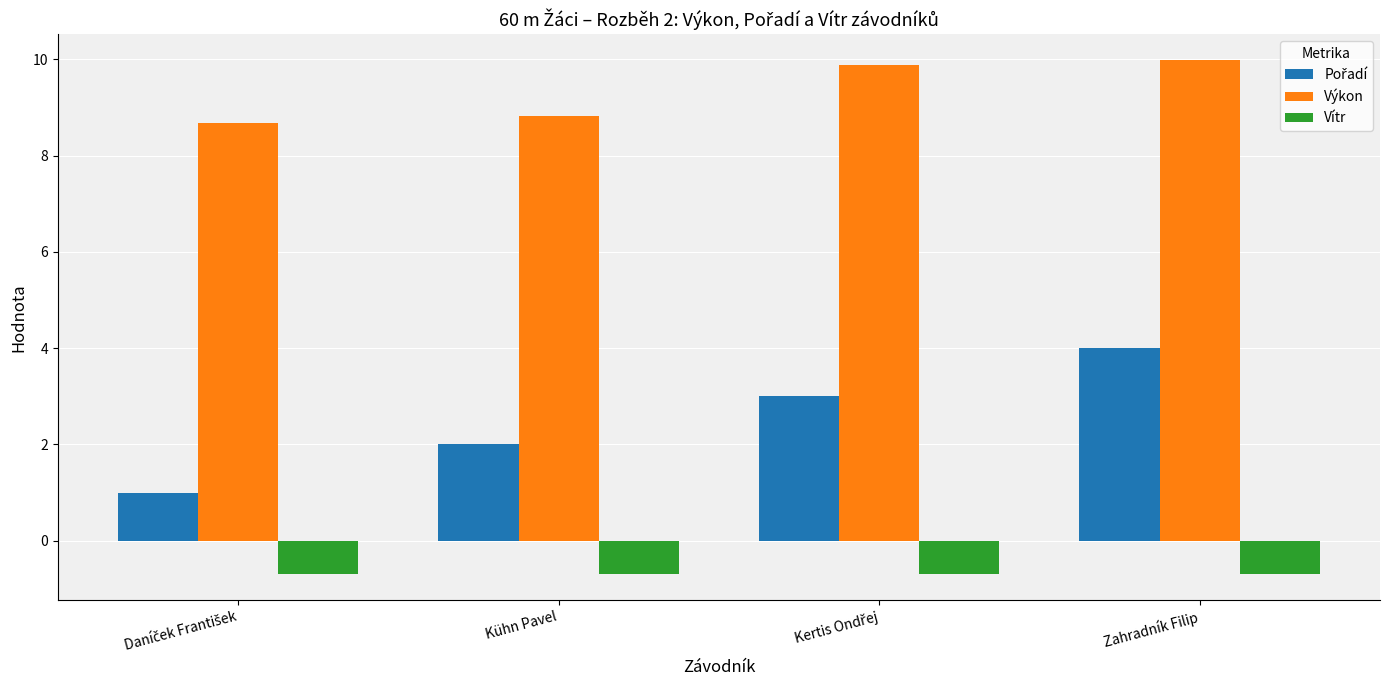

What is the sum of all Výkon values?

37.4